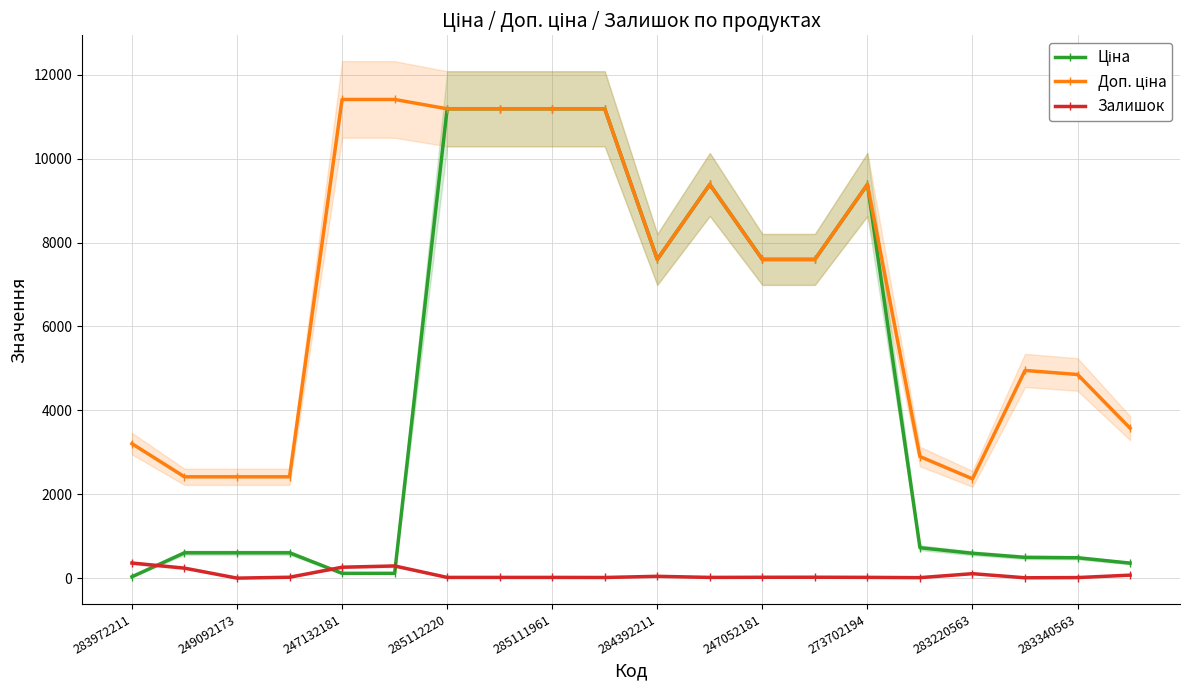

True or false: Залишок has more than 0 points higher than both neighbors.

True